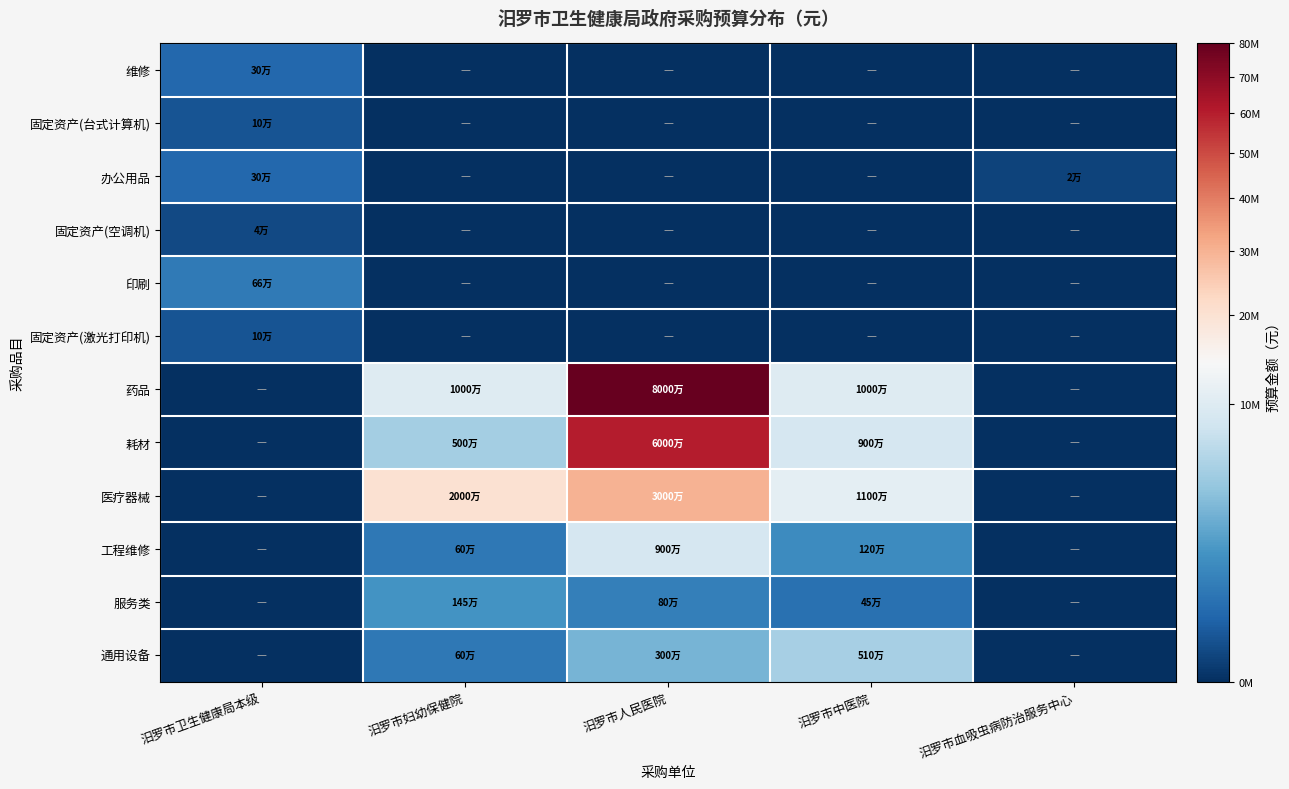

Between 汨罗市中医院 and 汨罗市人民医院, which is larger?

汨罗市中医院